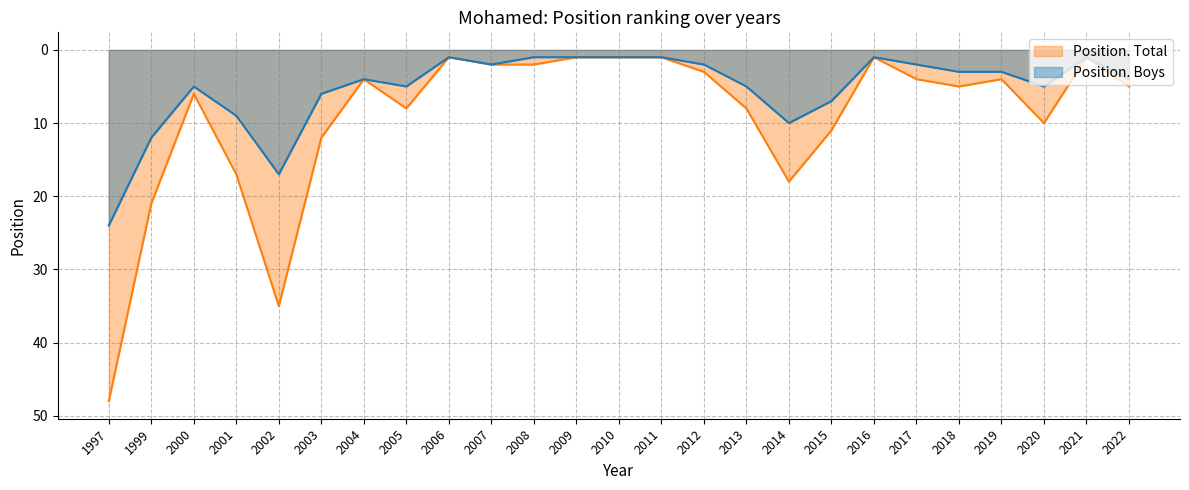

Which has a higher value, 2008 or 2010?

2008